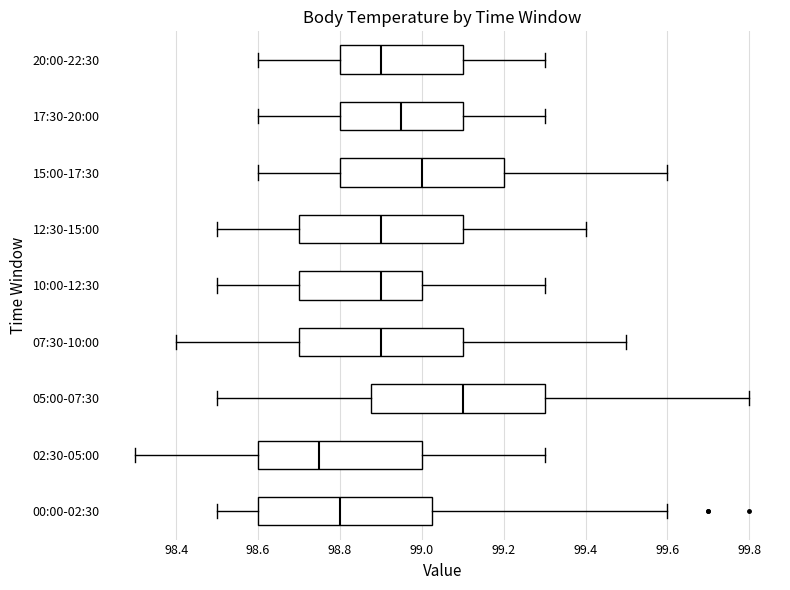

Which box has the furthest to the left median line?

02:30-05:00